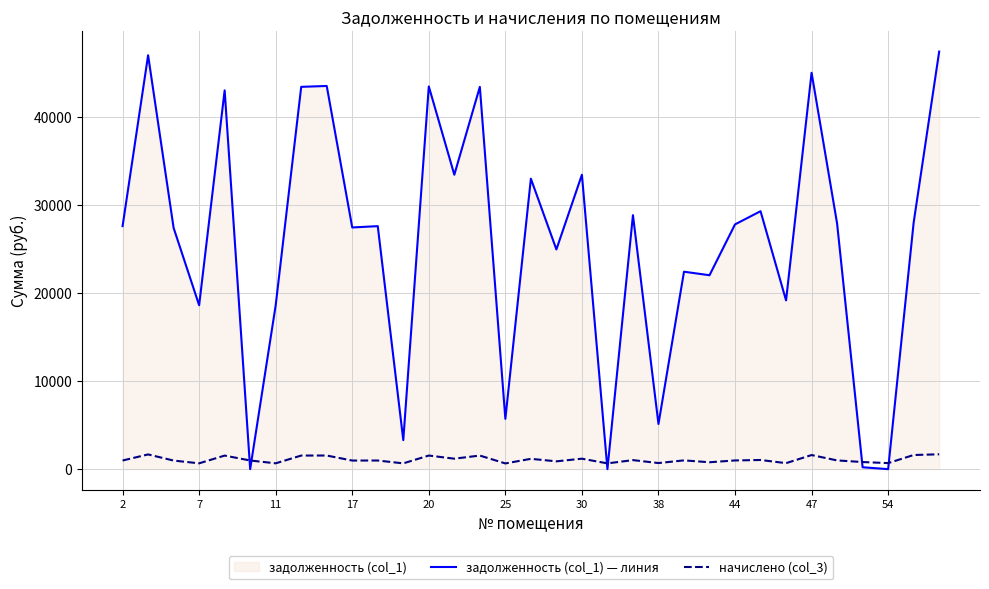

What is the difference between the second highest and minimum values in the задолженность (col_1) — линия series?

47031.1